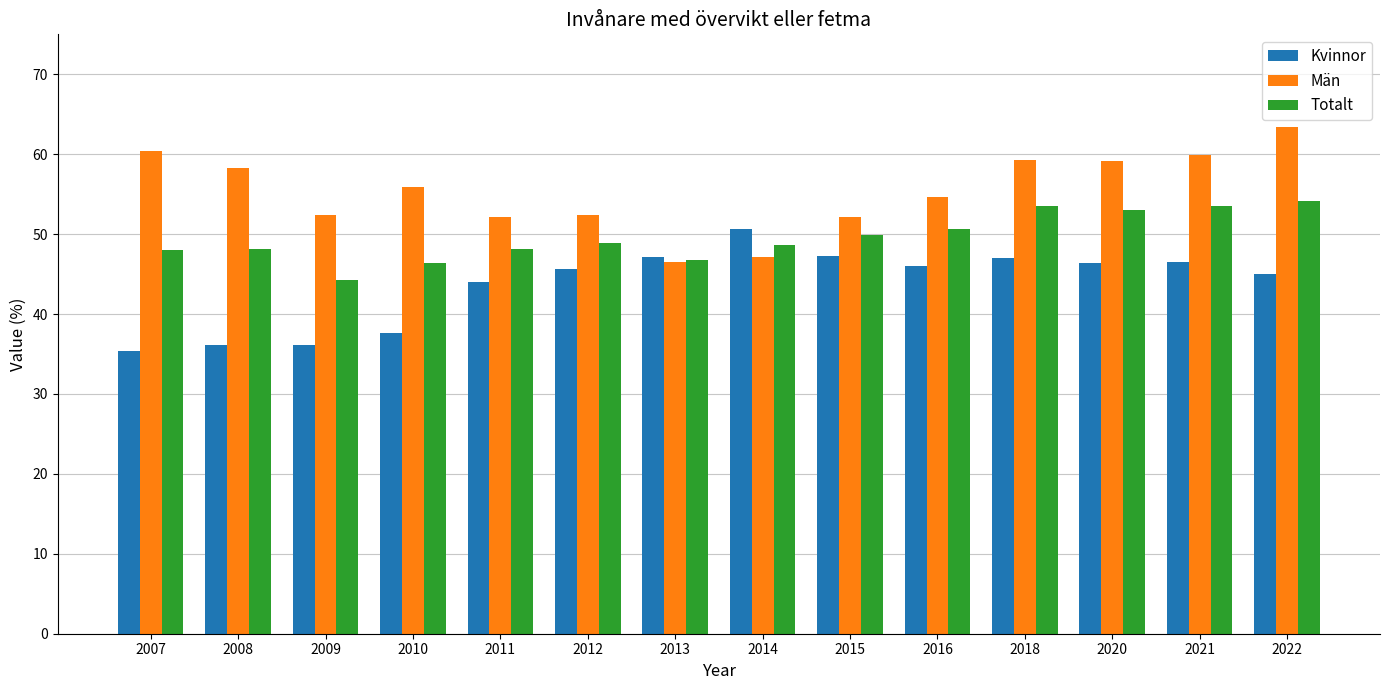

Rank the series by their maximum value, from highest to lowest.

Män, Totalt, Kvinnor